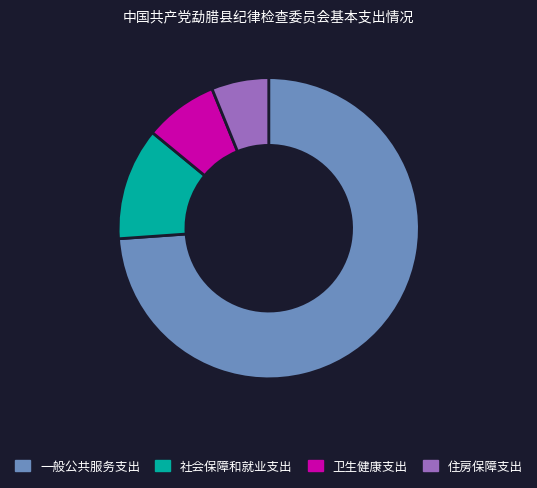

Which slice is the largest?

一般公共服务支出